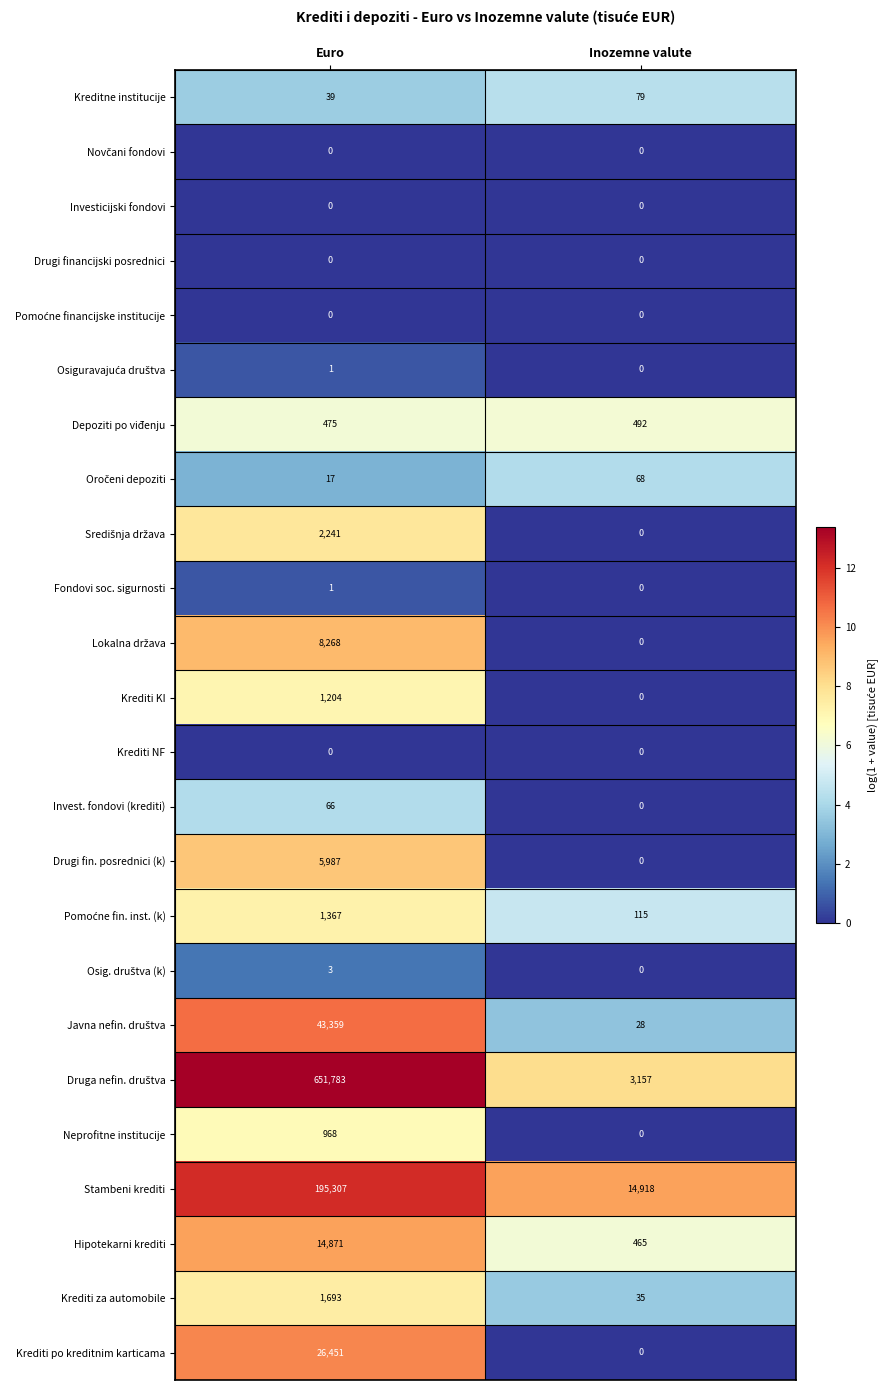

What is the total value across all series at Euro?

954101